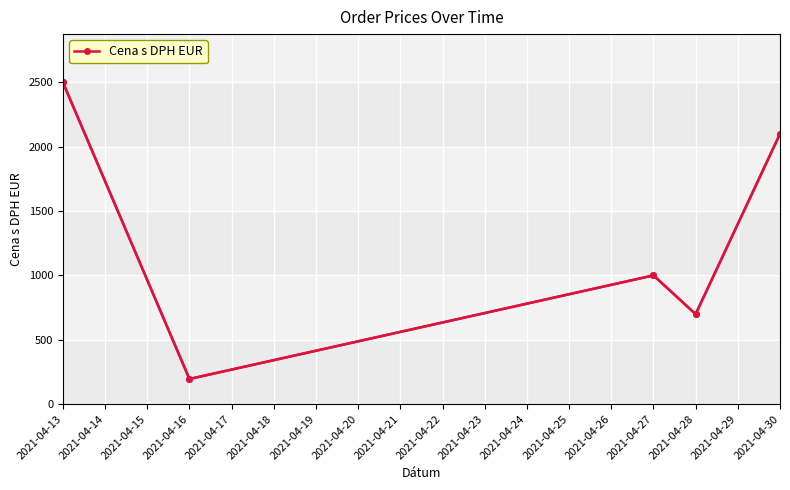

Reading right to left, what are all the values shown in this chart?

2100	699	1000	195	2500